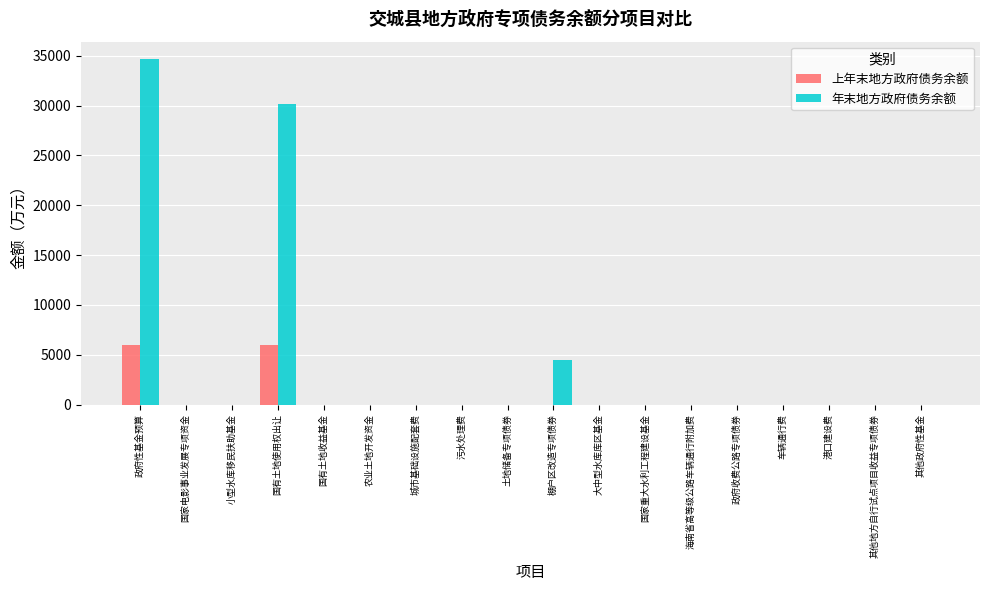

True or false: 年末地方政府债务余额 has a value of 48826 at 政府性基金预算.

False